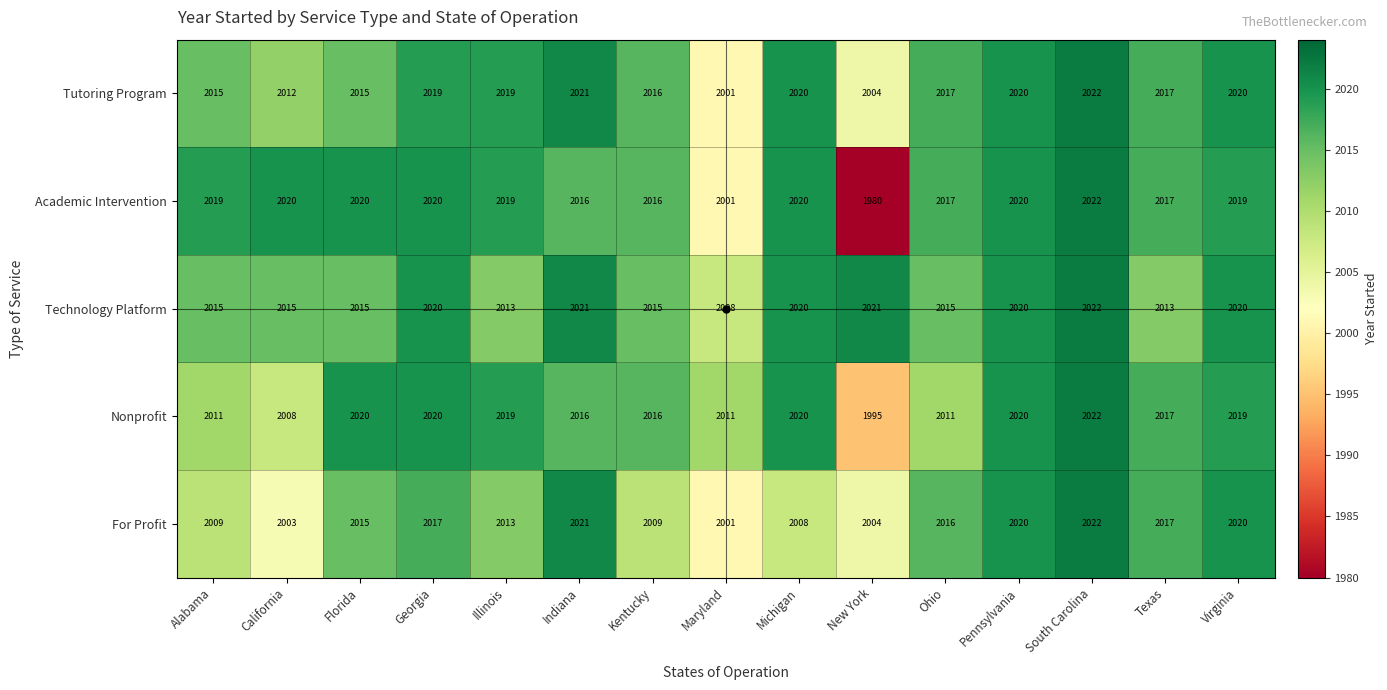

Between Georgia and Ohio, which series saw the biggest shift?

Nonprofit